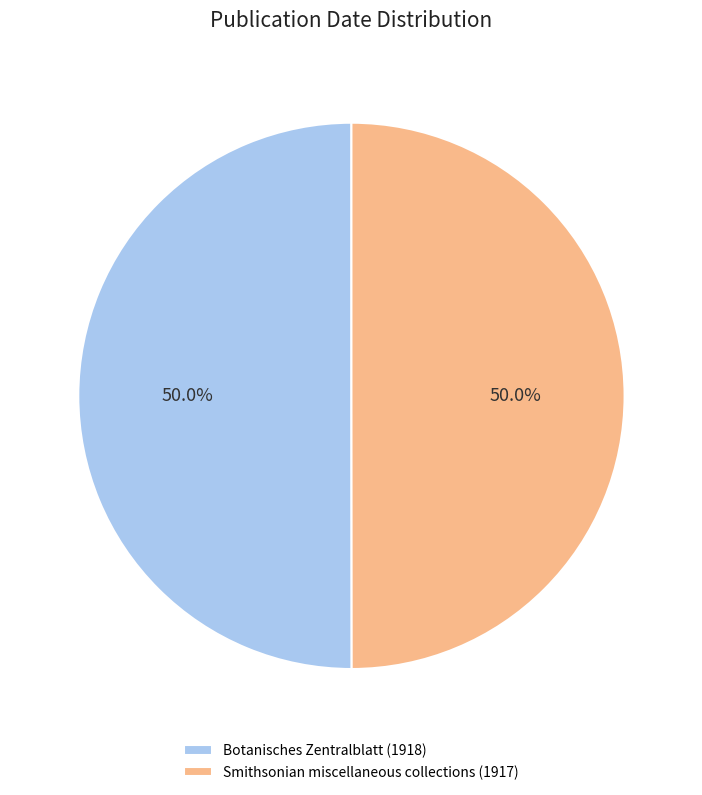

Approximately how many times larger is the value at Botanisches Zentralblatt (1918) compared to Smithsonian miscellaneous collections (1917)?

1.0